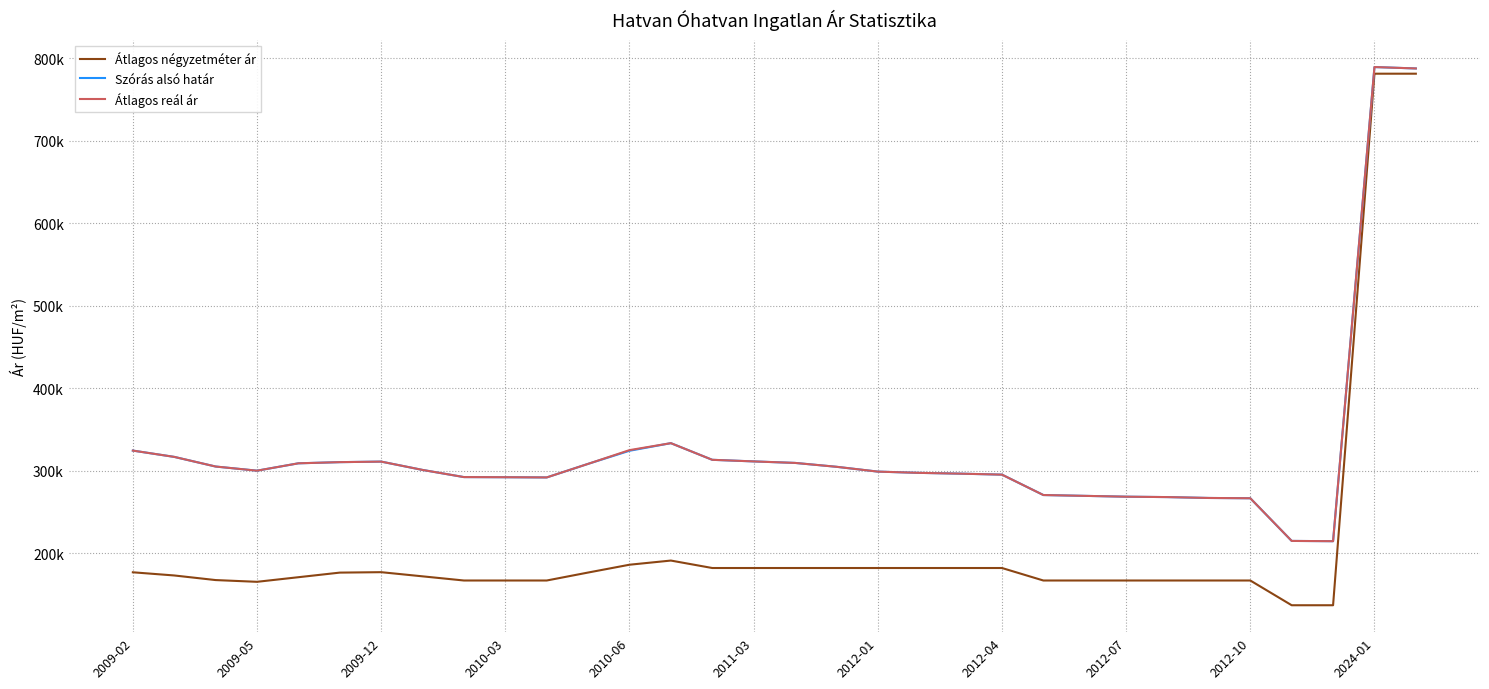

Reading left to right, transcribe all the data shown in this chart.

Átlagos négyzetméter ár: 176623	172775	167195	165079	170659	176238	176767	171717	166666	166666	166666	176327	185805	190855	181818	181818	181818	181818	181818	181818	181818	181818	166666	166666	166666	166666	166666	166666	136666	136666	781250	781250
Szórás alsó határ: 324209	316572	304876	299847	308782	310191	310852	300752	292074	291906	291653	308116	323991	333215	313028	311088	309259	304568	298719	297191	296235	295047	270315	269308	268309	267812	266753	266402	214665	214332	789307	787604
Átlagos reál ár: 324209	316572	304876	299847	308782	310191	310852	300752	292074	291906	291653	308116	324771	333215	313028	311088	309259	304568	298719	297191	296235	295047	270315	269308	268309	267812	266753	266402	214665	214332	789307	787604